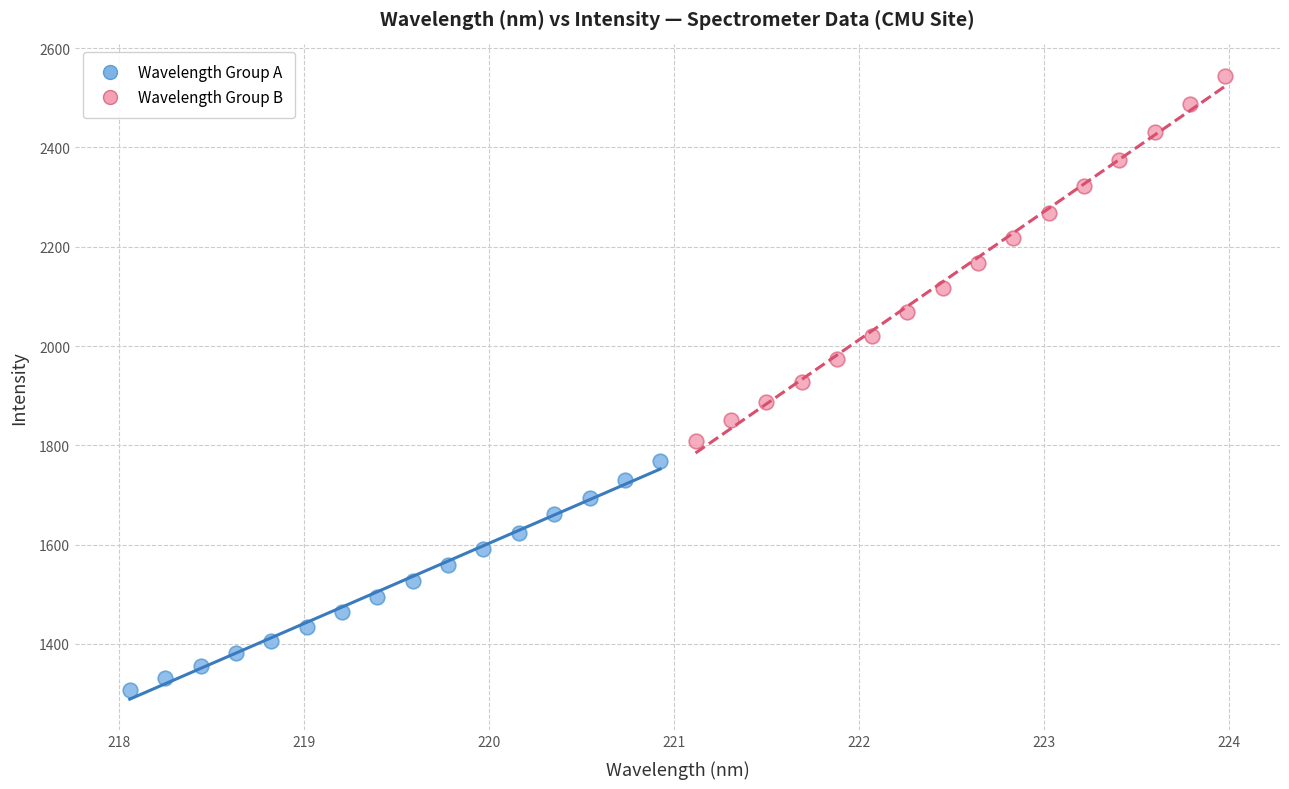

Which series has the largest Y range (max minus min)?

Wavelength Group B